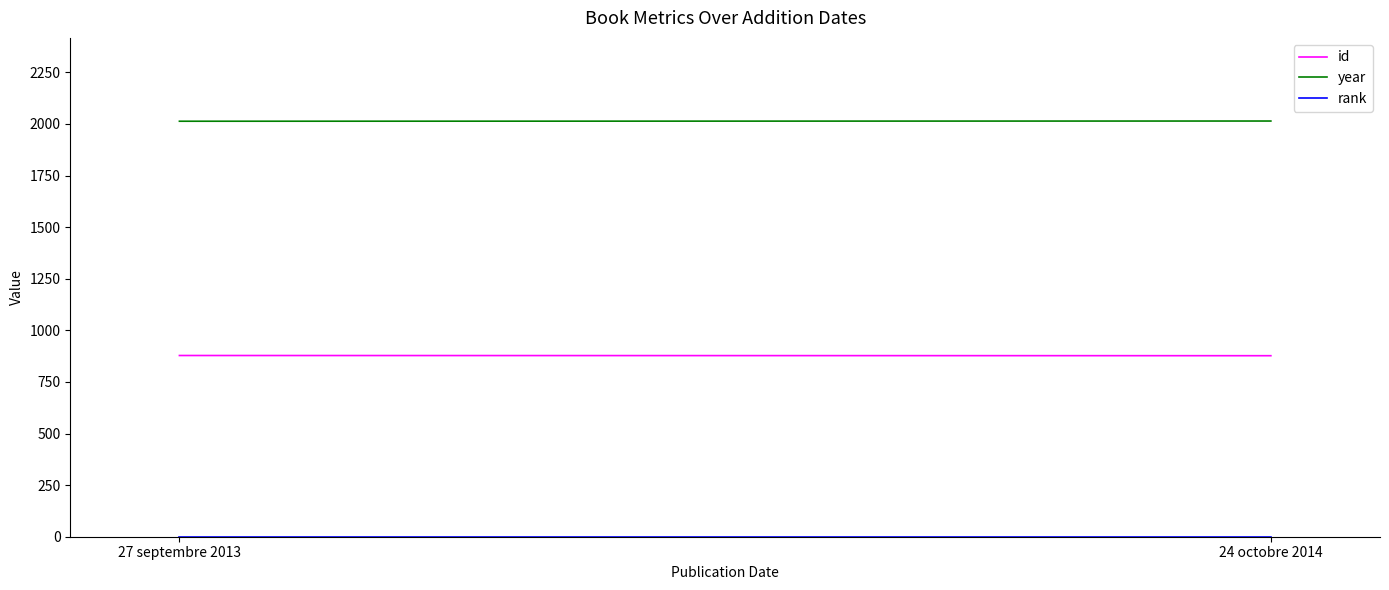

List the series in order of their overall mean, lowest first.

rank, id, year